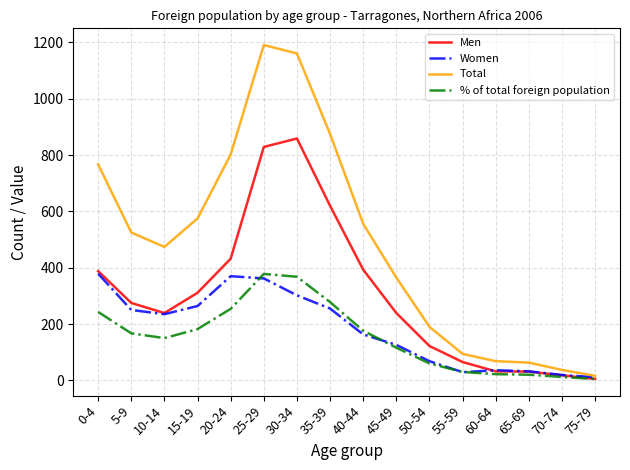

Where is the first local minimum for Women?

10-14